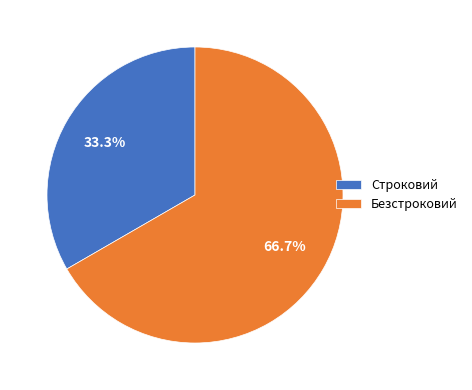

What portion of the pie excludes Безстроковий?

33.3%